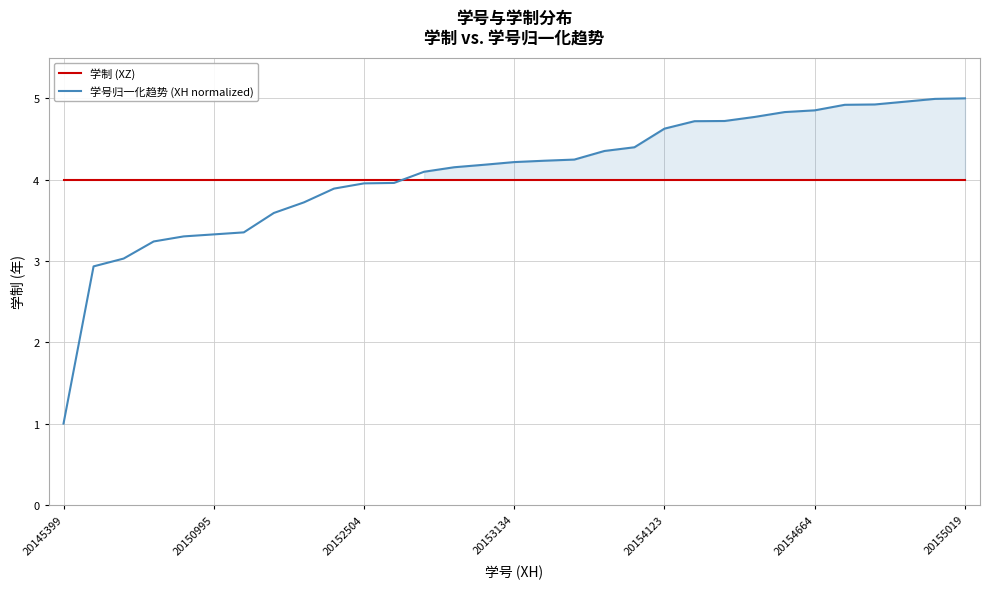

What is the difference between the highest and lowest values at 14?

0.2